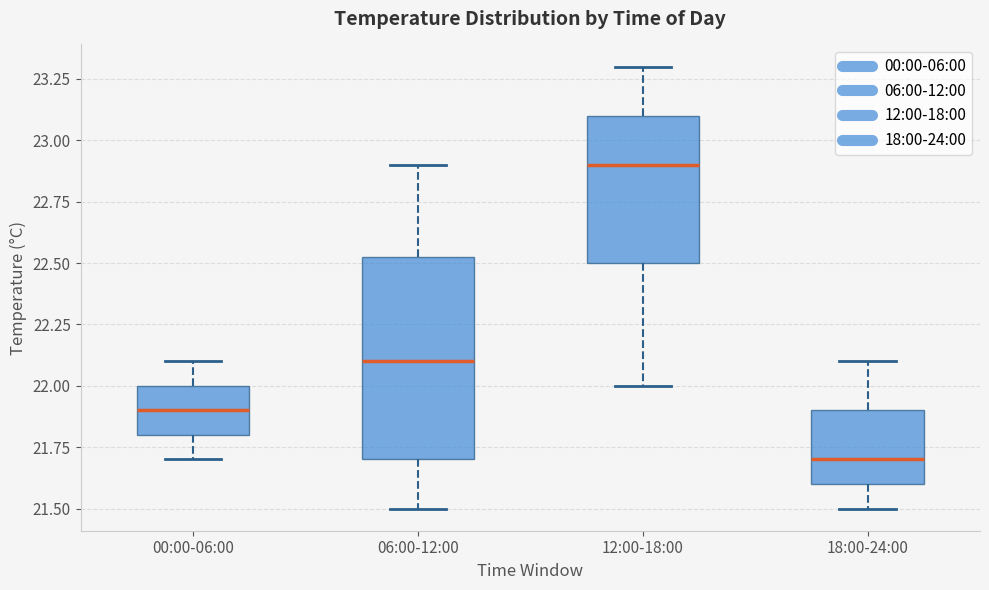

Which box is the tallest, from its lower edge to its upper edge?

06:00-12:00